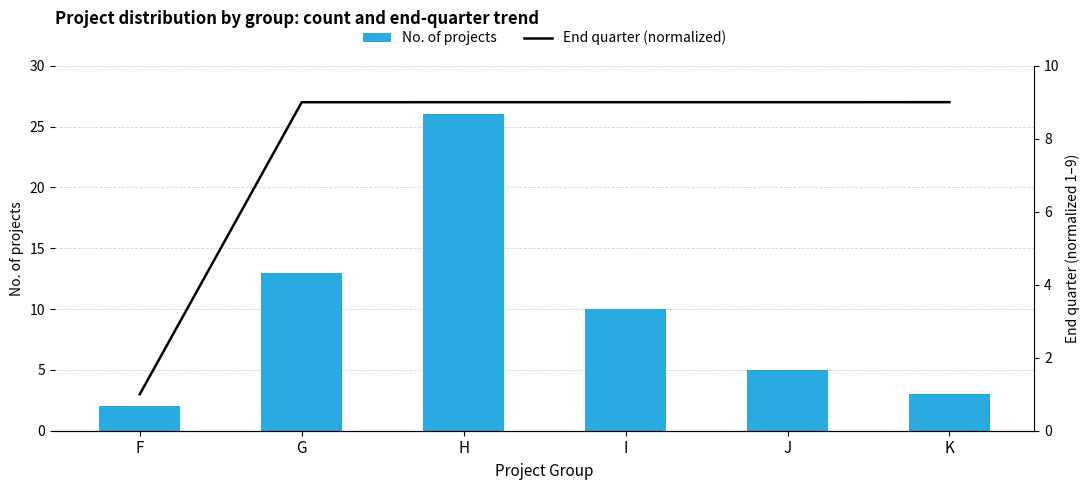

What is the difference between the second highest and second lowest values in the No. of projects series?

10